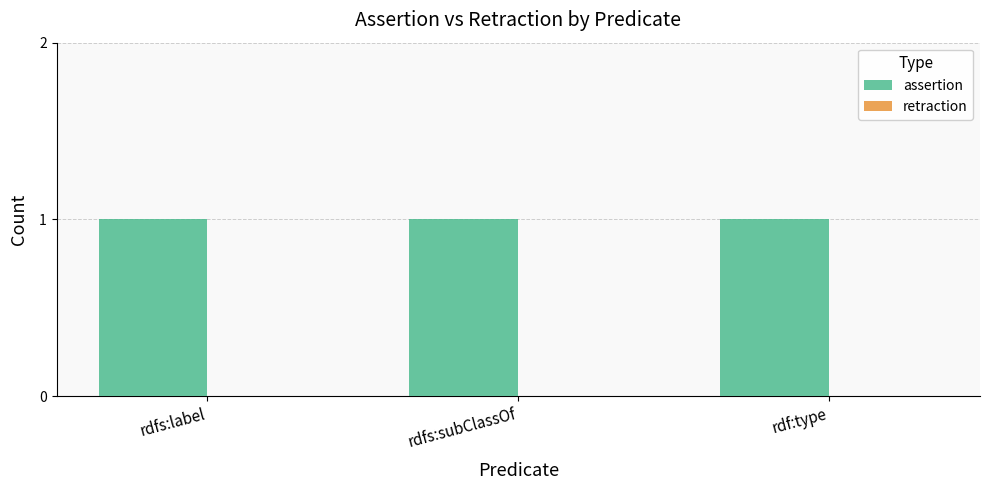

What is the label of the 2nd bar from the left?

rdfs:subClassOf